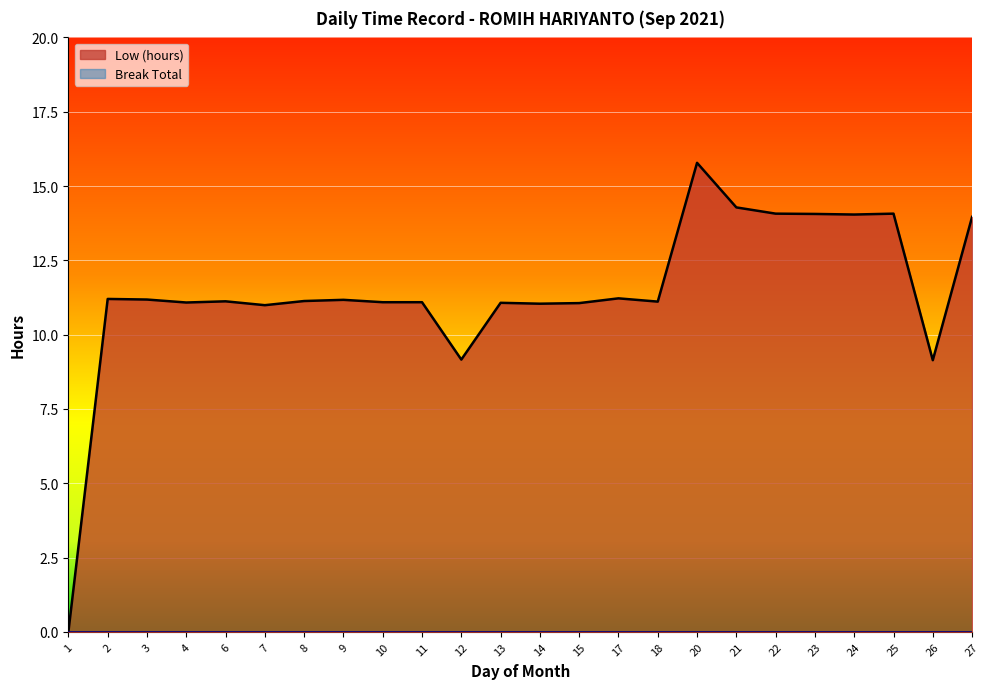

Reading right to left, what are all the values shown in this chart?

27=14.0	26=9.1	25=14.1	24=14.0	23=14.1	22=14.1	21=14.3	20=15.8	18=11.1	17=11.2	15=11.1	14=11.0	13=11.1	12=9.2	11=11.1	10=11.1	9=11.2	8=11.1	7=11.0	6=11.1	4=11.1	3=11.2	2=11.2	1=0.0